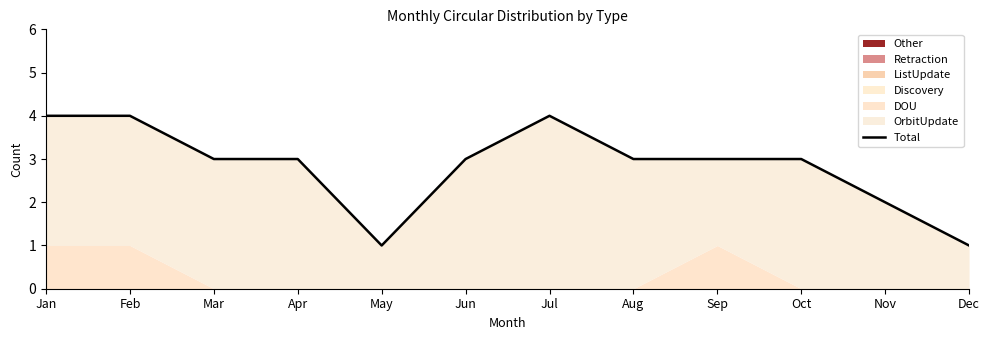

What is the change in value from Sep to Nov?

-1